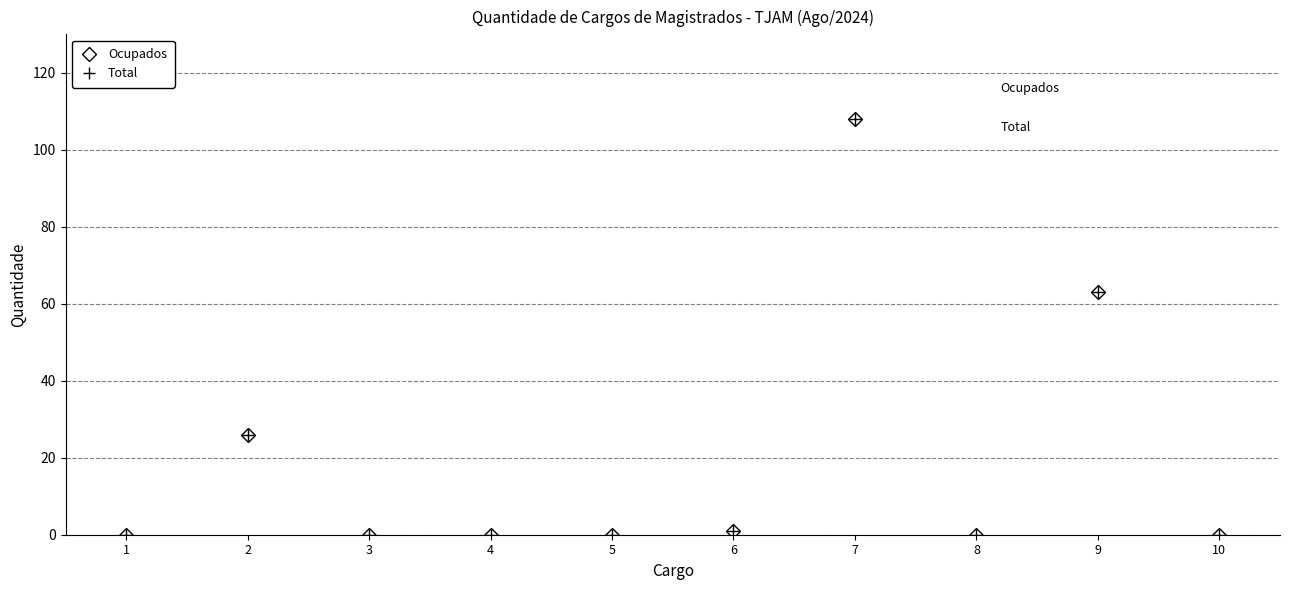

Is this an area chart (filled region under the line)?

No